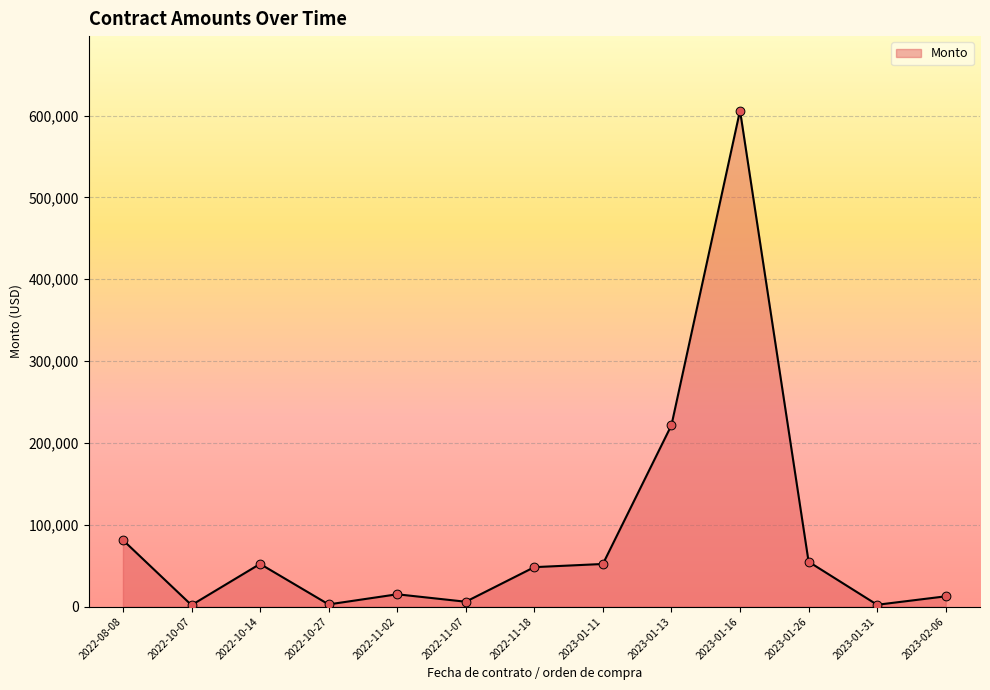

Which has a higher value, 2023-01-13 or 2023-02-06?

2023-01-13